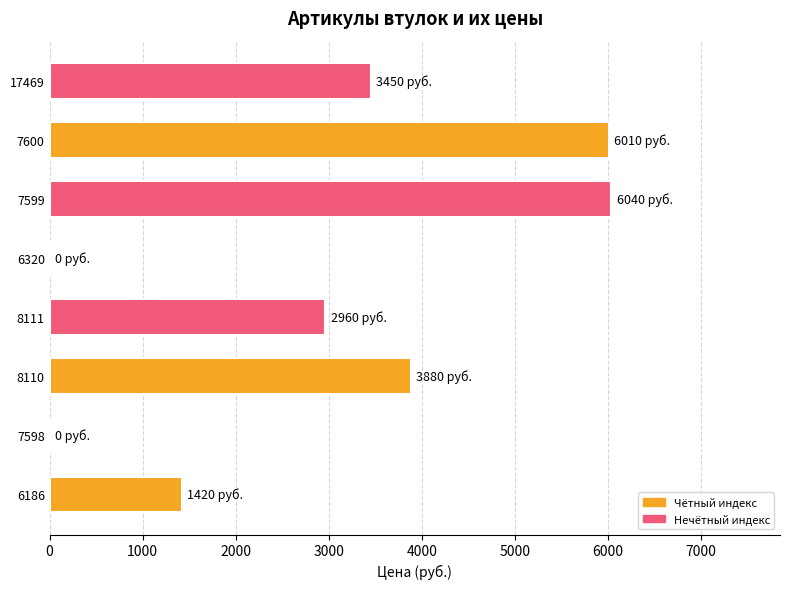

What is the maximum value shown in the chart?

6040